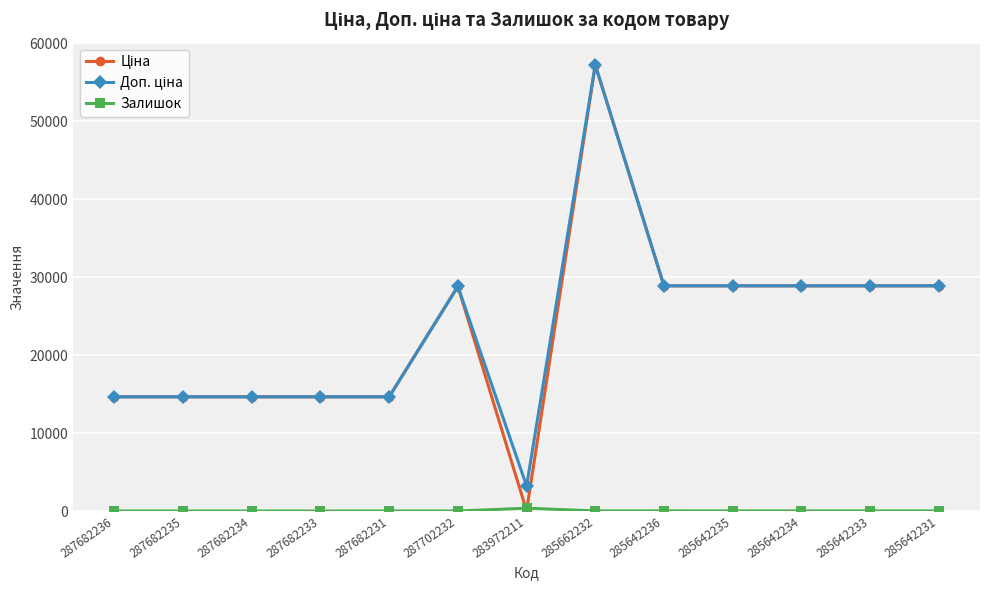

At which category is the sum across all series the highest?

285662232